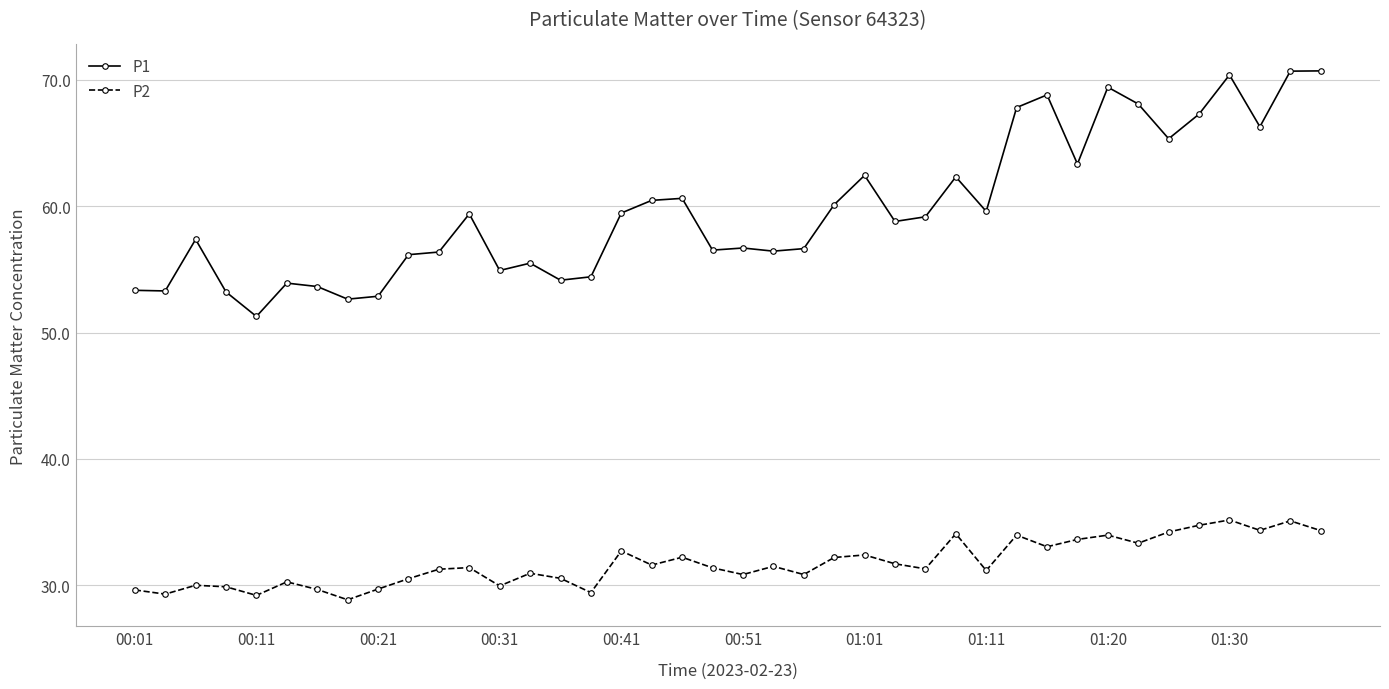

What is the difference between the maximum and minimum values in the P1 series?

19.4